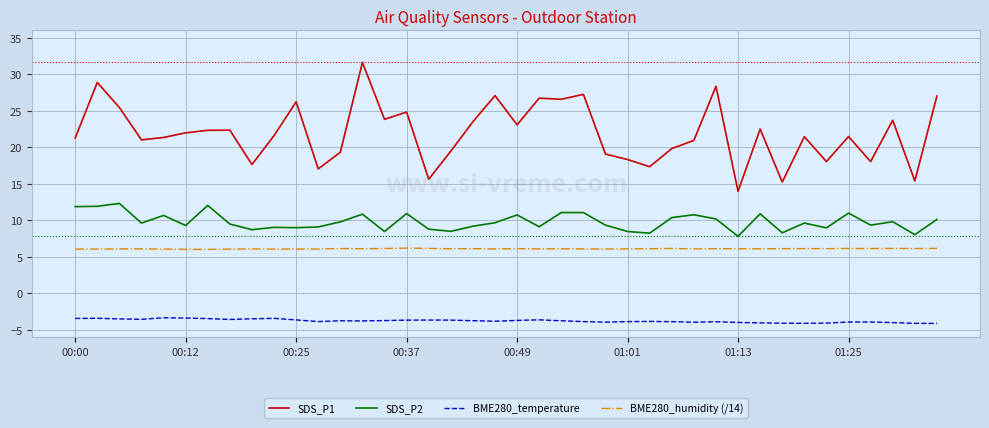

Which series has the largest range (max minus min)?

SDS_P1